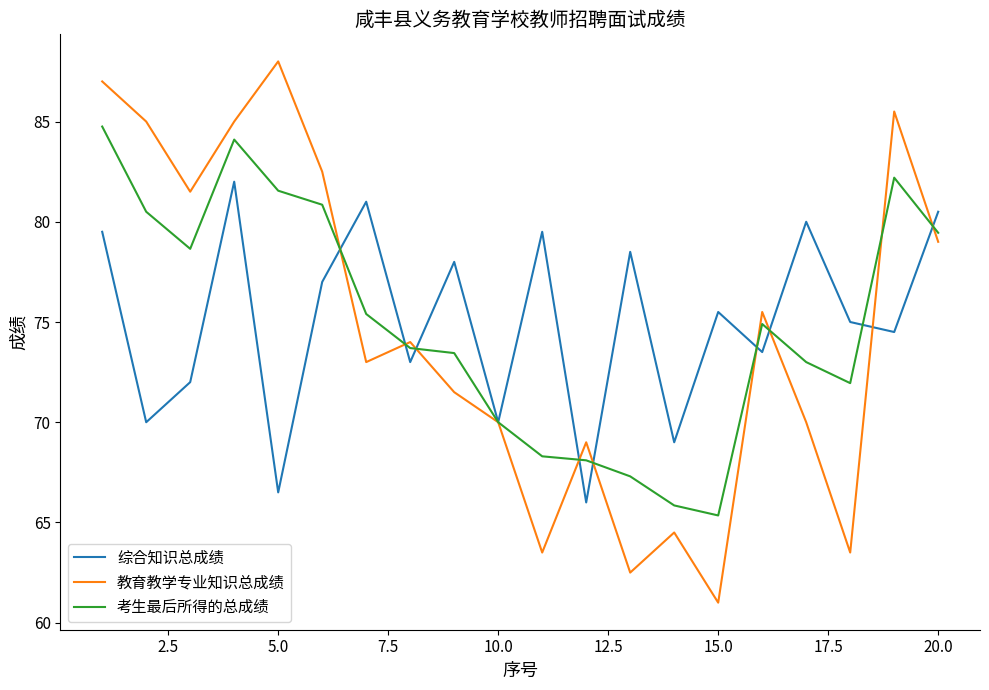

What is the maximum value for 综合知识总成绩?

82.0